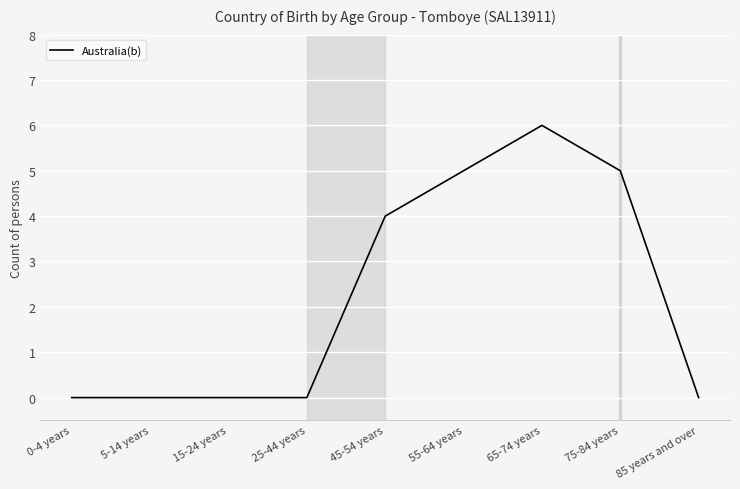

What is the average value?

2